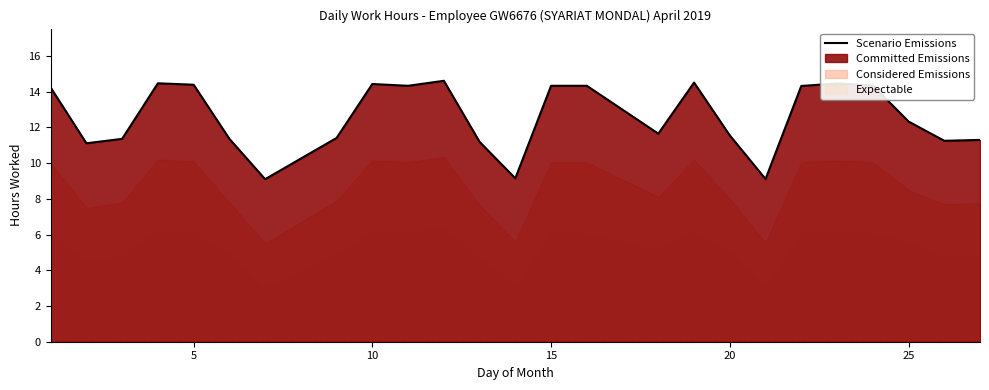

The value of Scenario Emissions at 15 is 6.9. True or false?

False